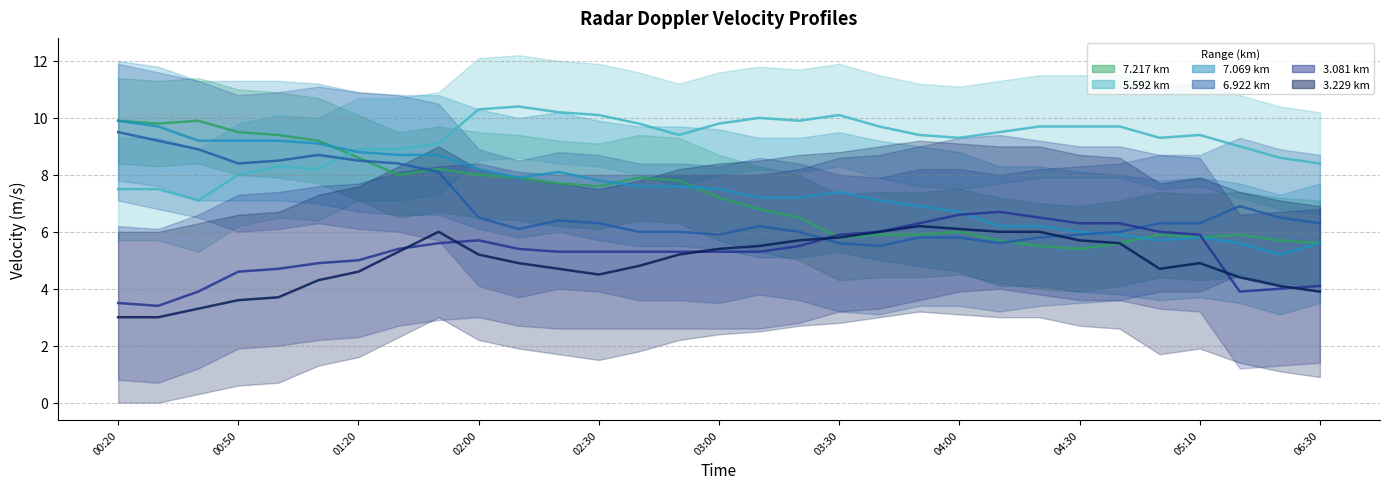

Is this an area chart (filled region under the line)?

No